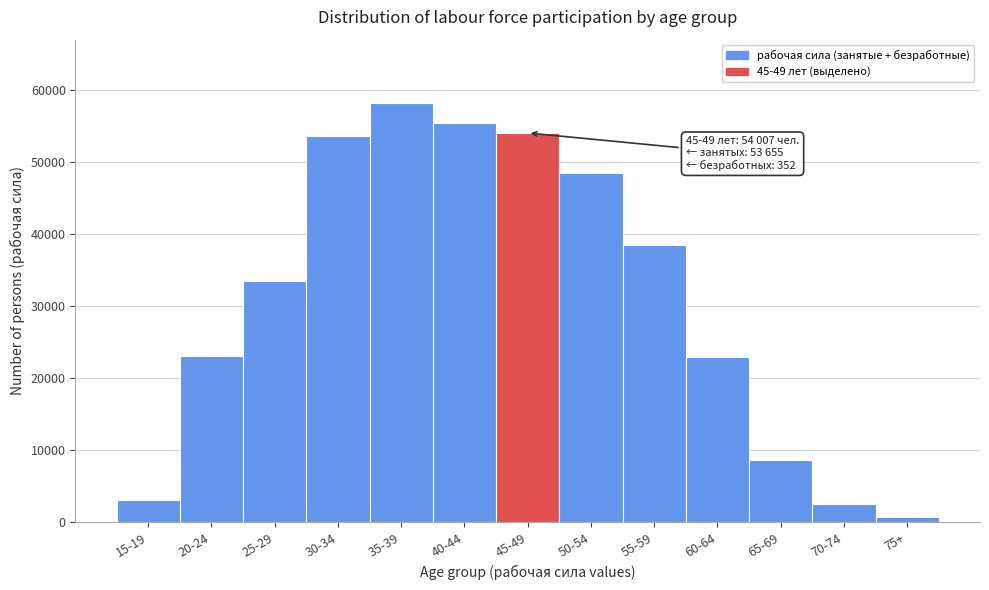

The value at 25-29 is 33463. True or false?

True